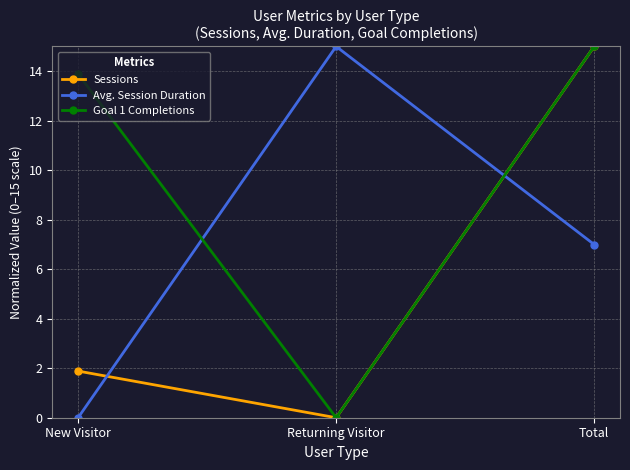

List the labels in order of Sessions value, smallest first.

Returning Visitor, New Visitor, Total